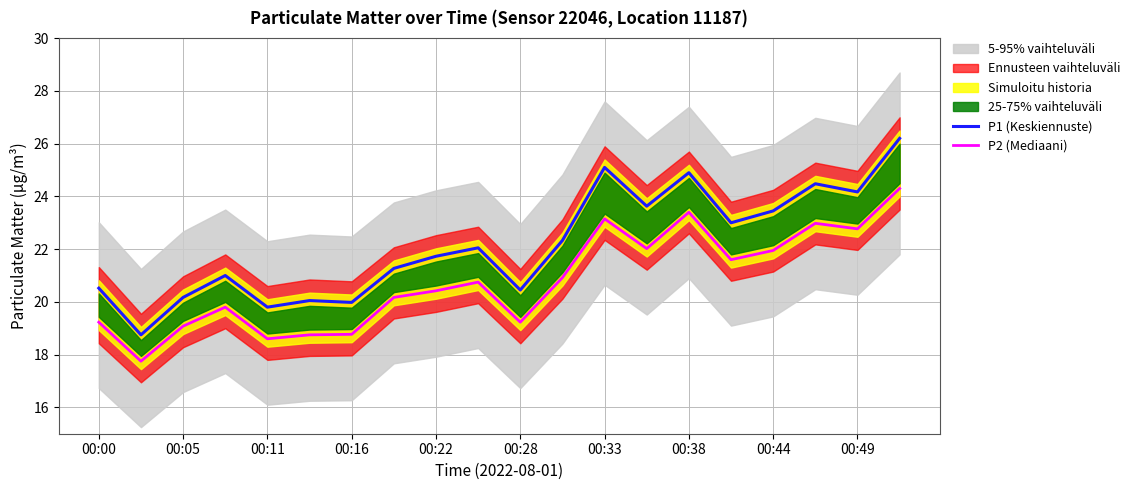

True or false: P2 (Mediaani) and P1 (Keskiennuste) intersect in this chart.

False